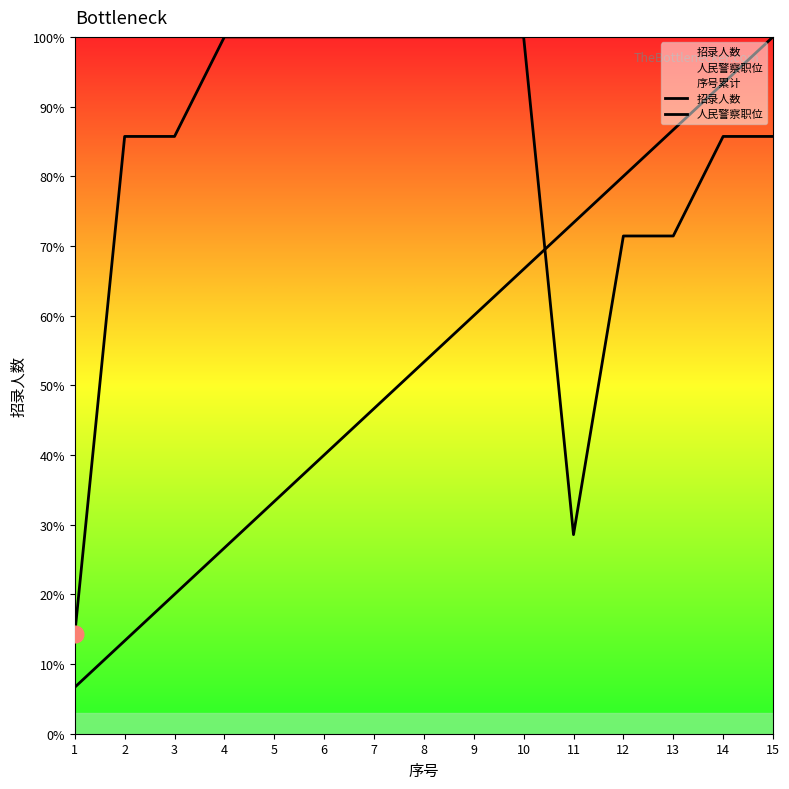

What is the spread (max minus min) of values at 8?

54.4